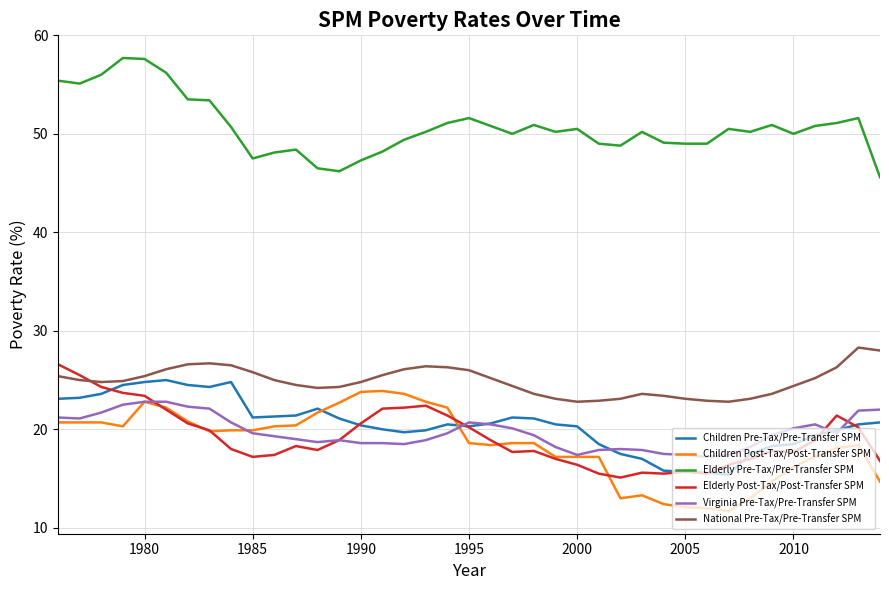

What is the lowest value of the Elderly Post-Tax/Post-Transfer SPM series?

15.1